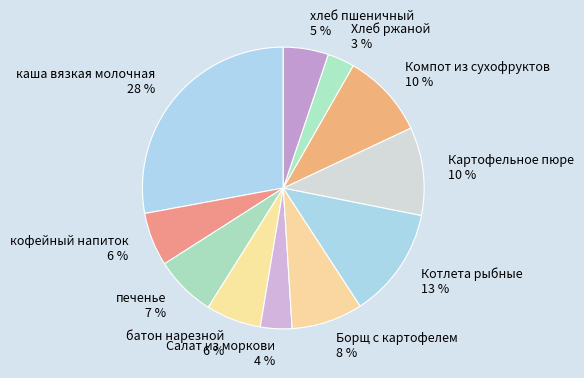

True or false: кофейный напиток 6 % accounts for 6% of the total.

True